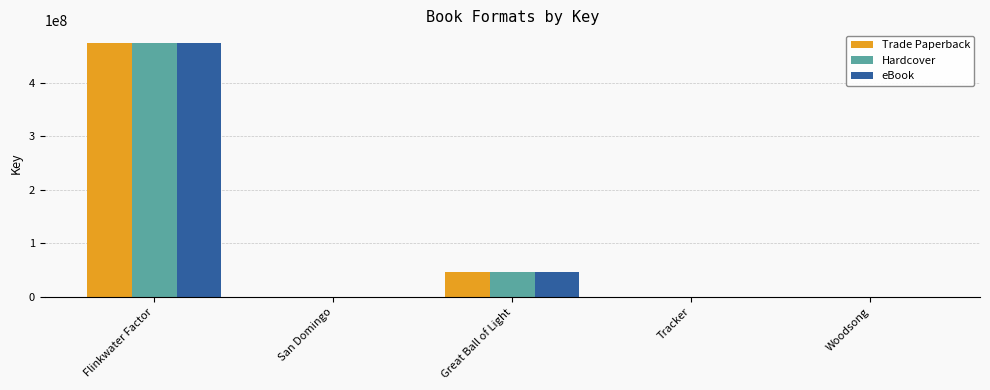

At which category is the sum across all series the highest?

Flinkwater Factor